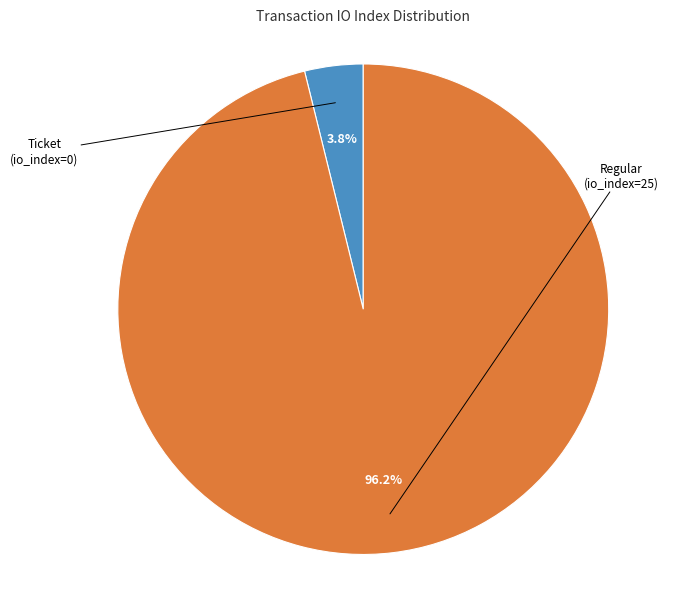

How many slices are in this pie chart?

2